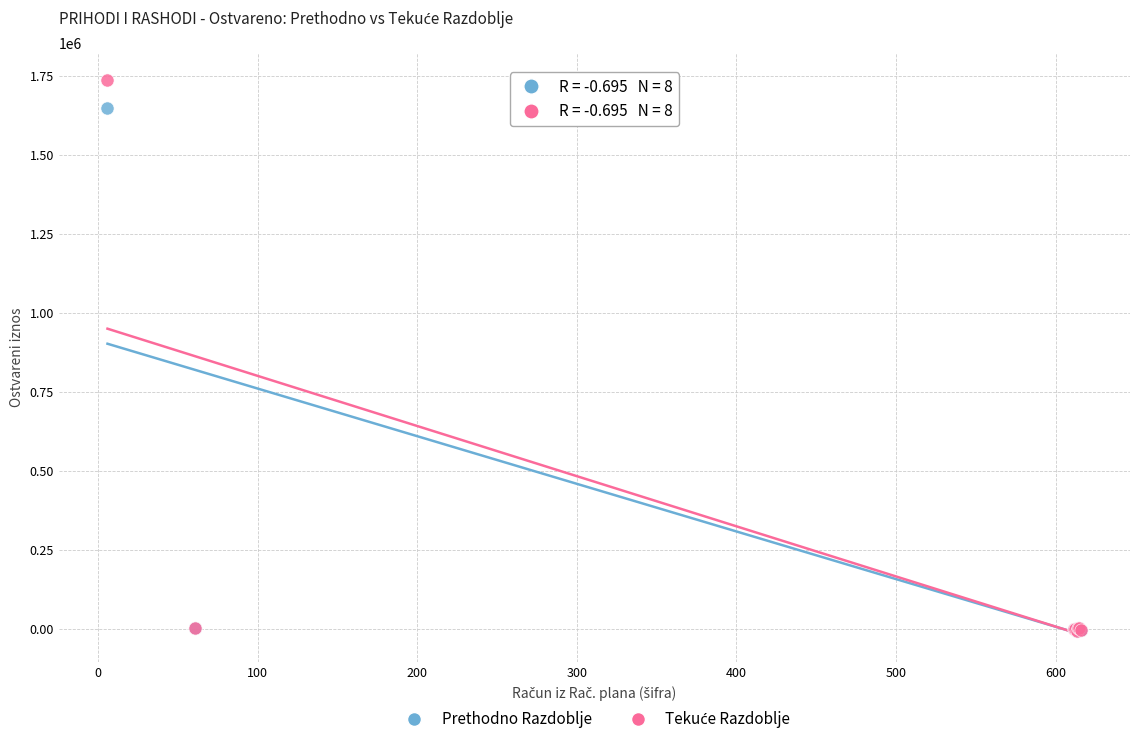

Across all series, what Y value is closest to 865644?

1649211.0